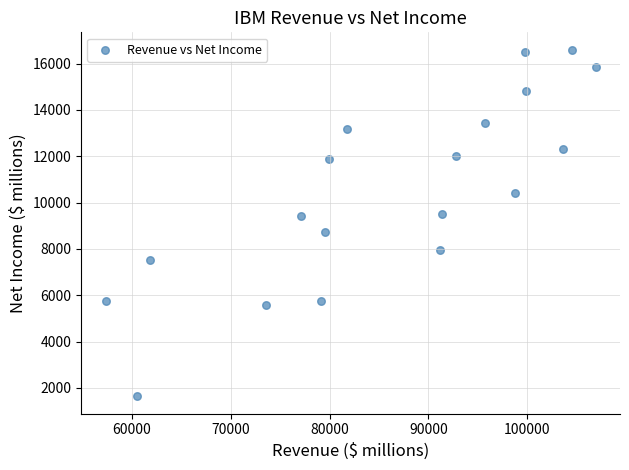

What is the range of Y values (max minus min)?

14965